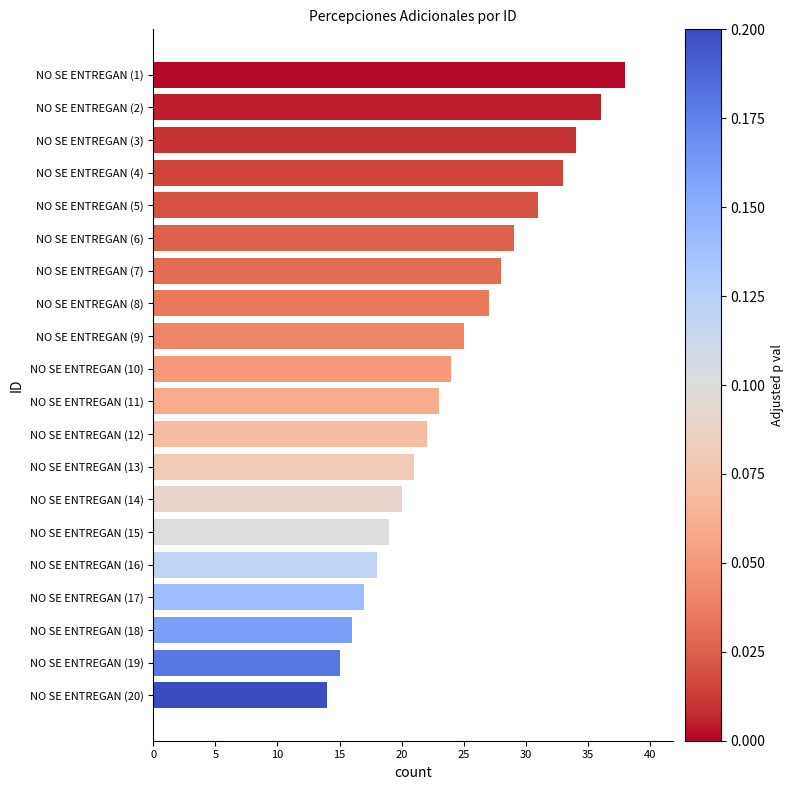

What is the difference between the maximum and minimum values?

24